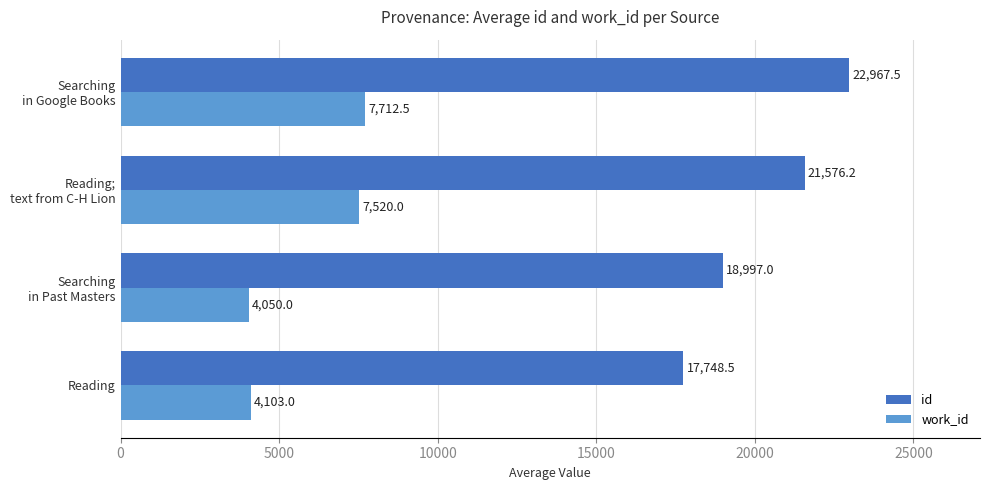

What is the sum of all work_id values?

23385.5